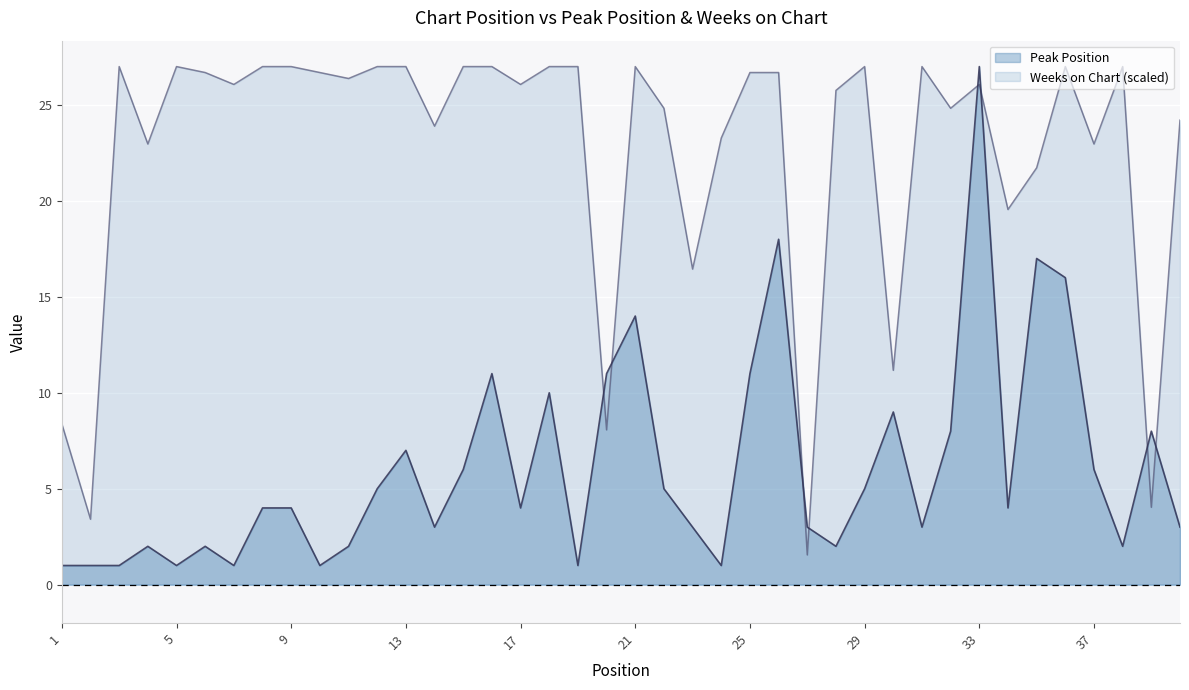

What is the smallest value displayed?

1.0